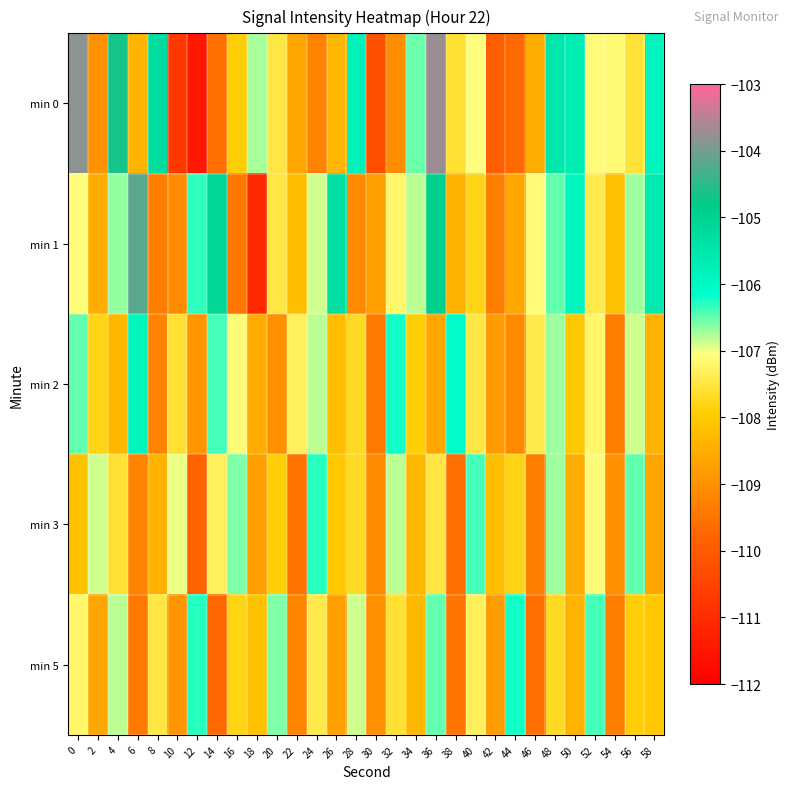

Which series has the largest range (max minus min)?

min 0